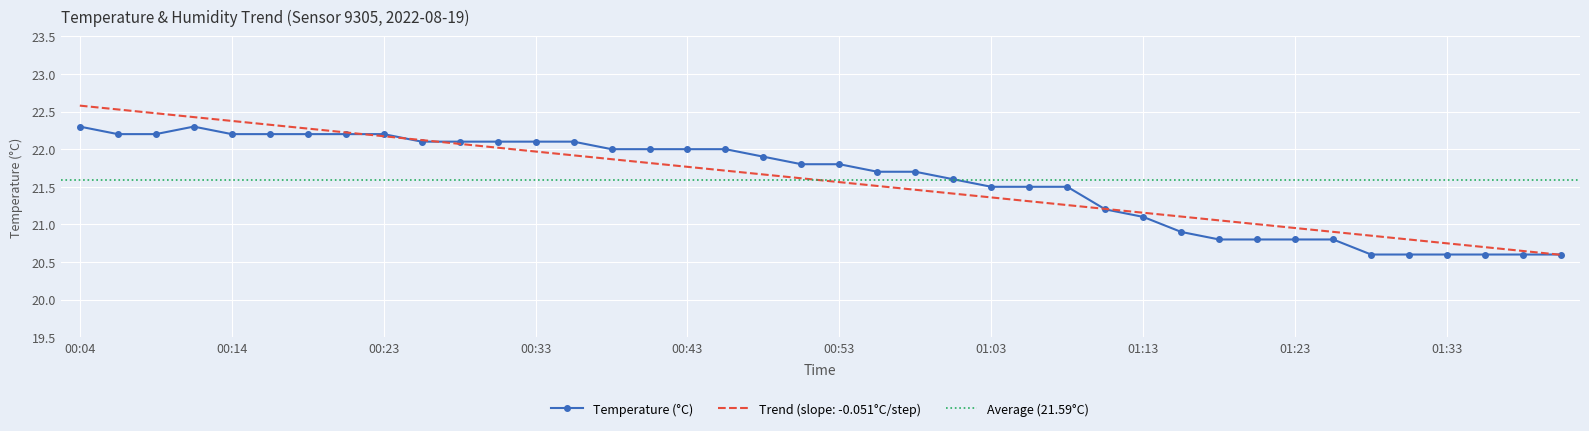

What is the label of the 11th point from the right?

01:16